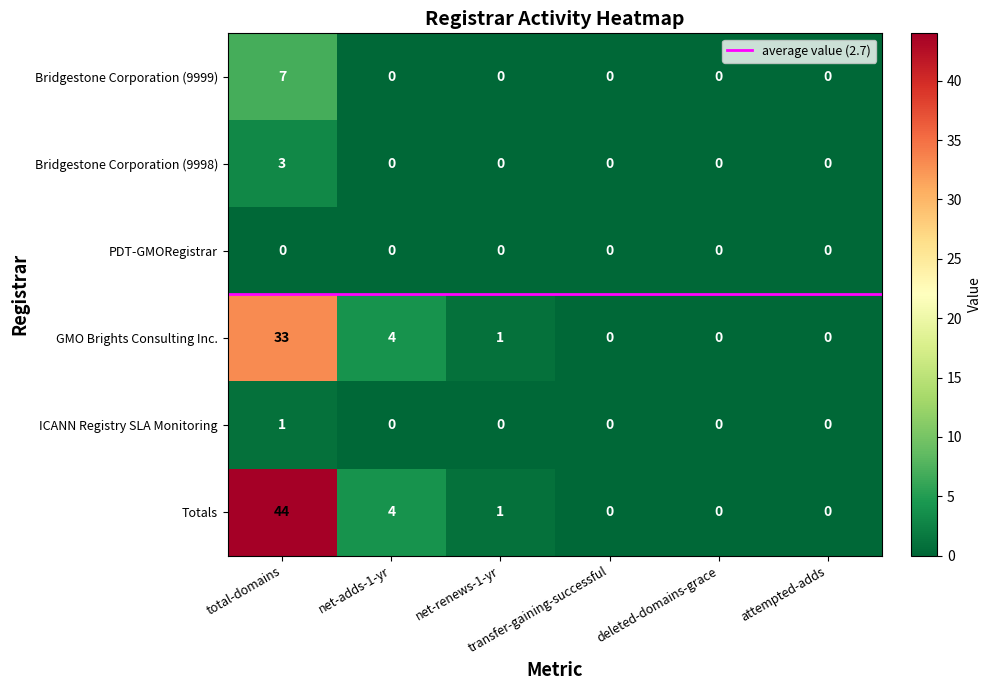

What is the maximum value for Bridgestone Corporation (9998)?

3